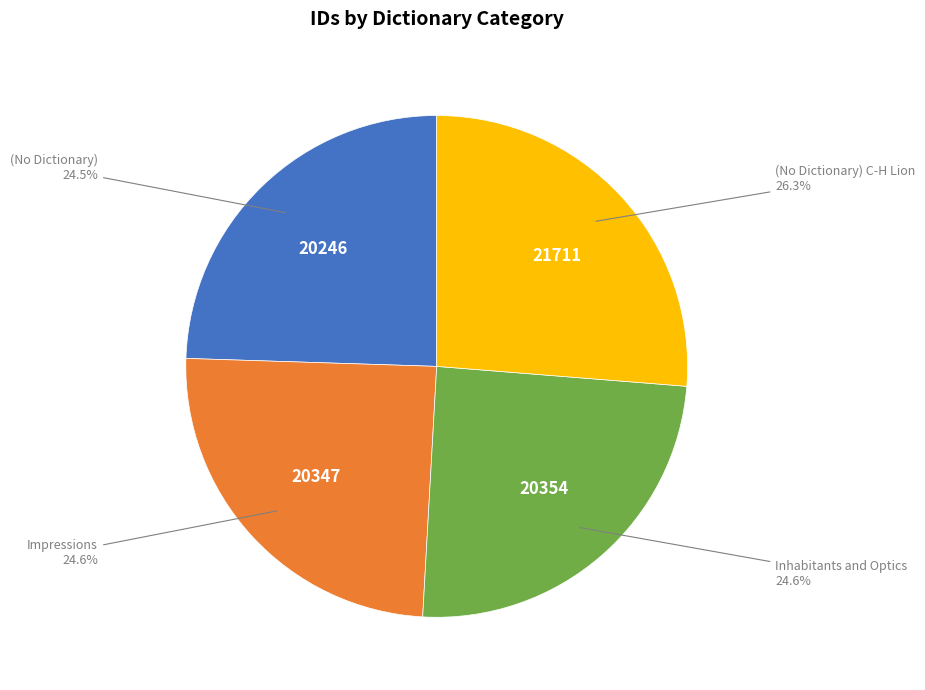

Is there any slice that represents more than half of the pie?

No